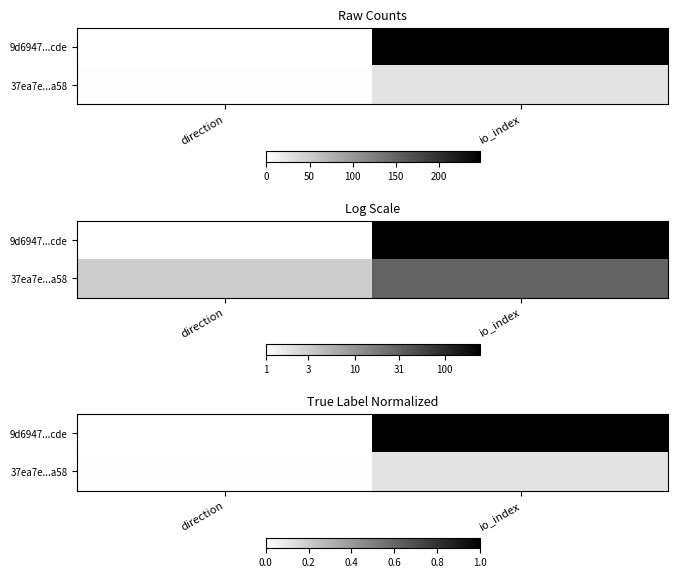

Rank the series by their average value, from lowest to highest.

37ea7e...a58, 9d6947...cde